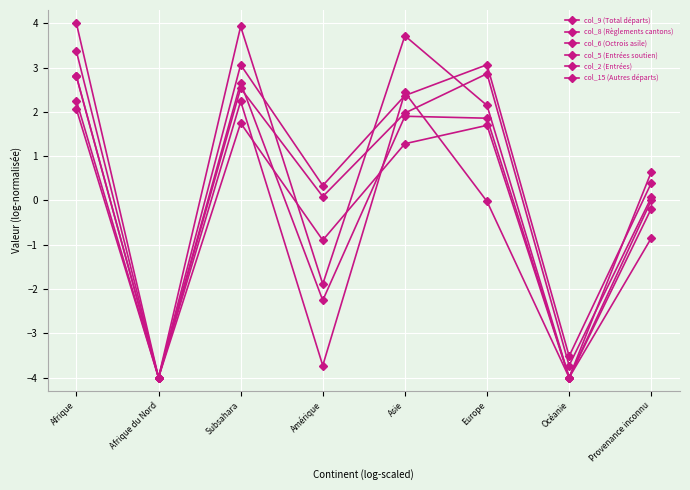

How many data points does each series have?

8